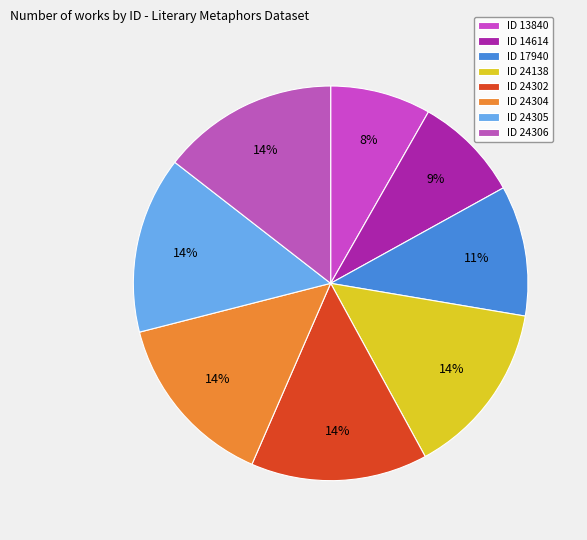

How much of the chart is everything except ID 24138?

85.6%